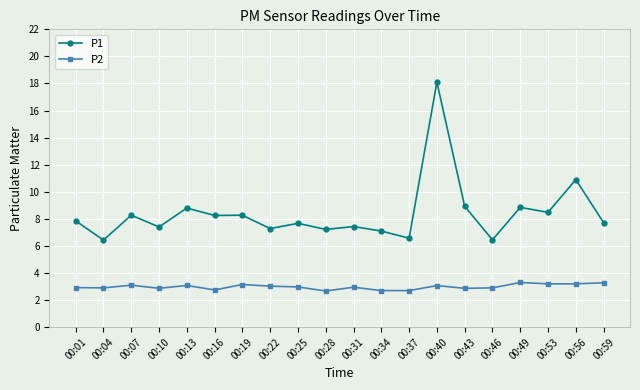

Rank the series at 00:31 from highest to lowest value.

P1, P2